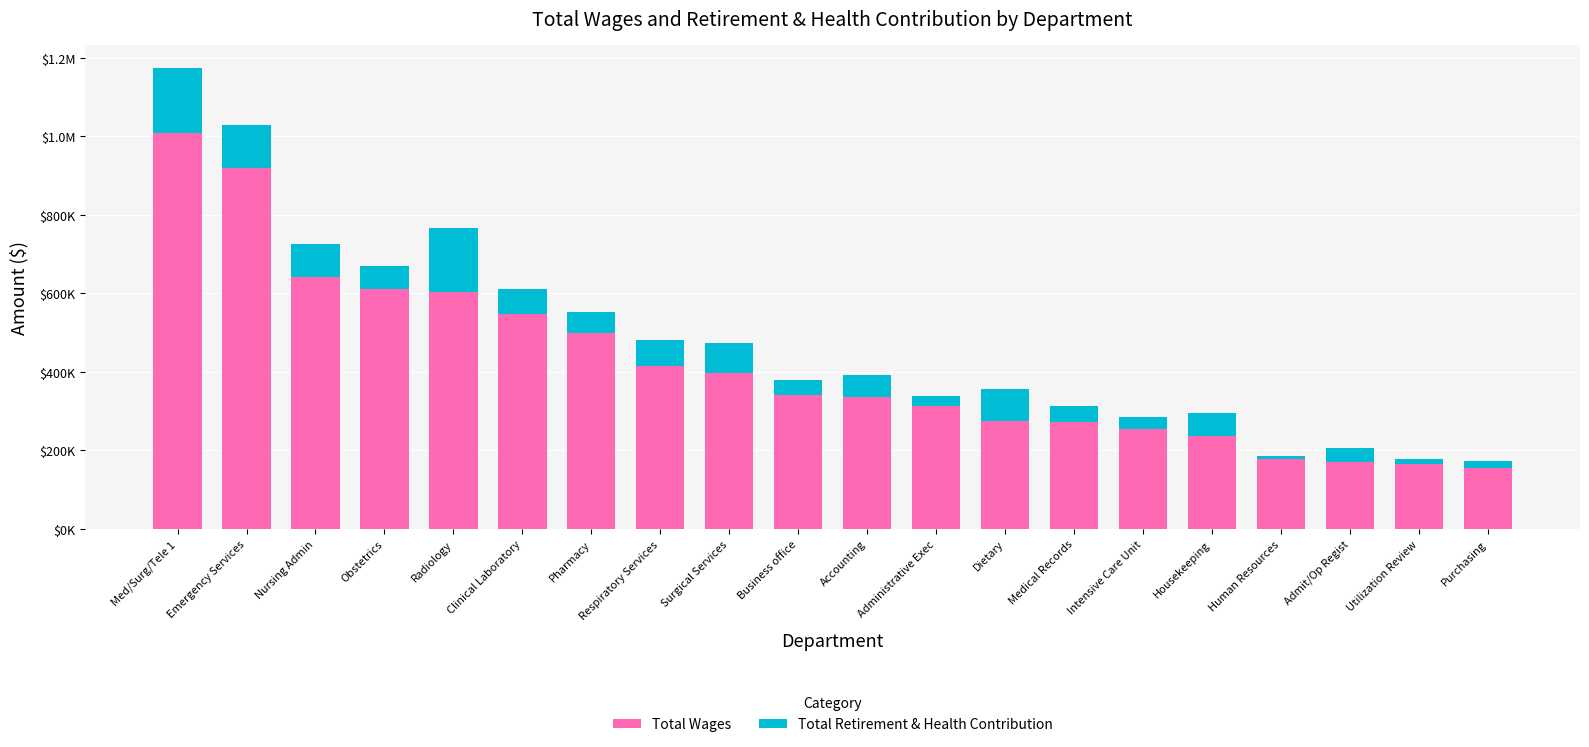

Rank the series by their average value, from highest to lowest.

Total Wages, Total Retirement & Health Contribution